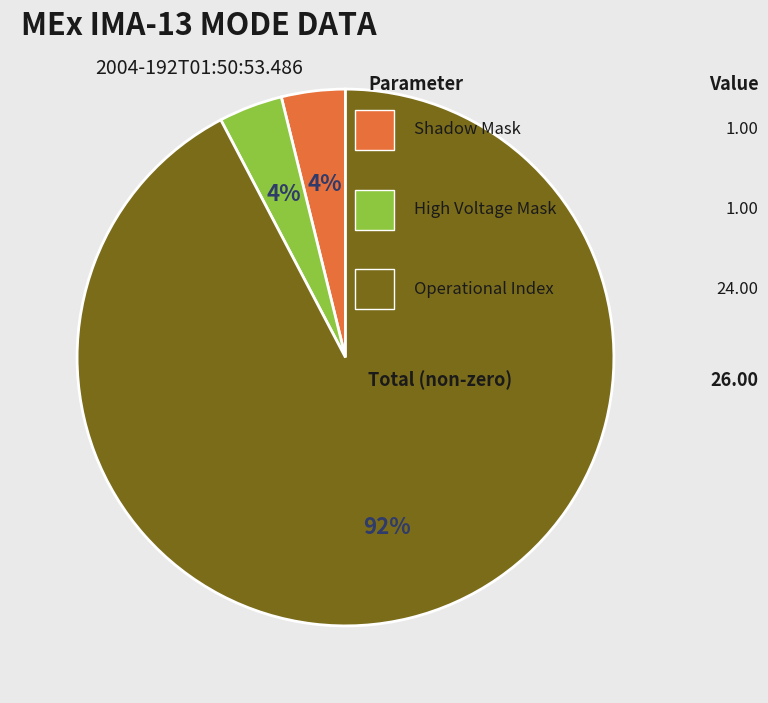

Does any single category account for the majority?

Yes